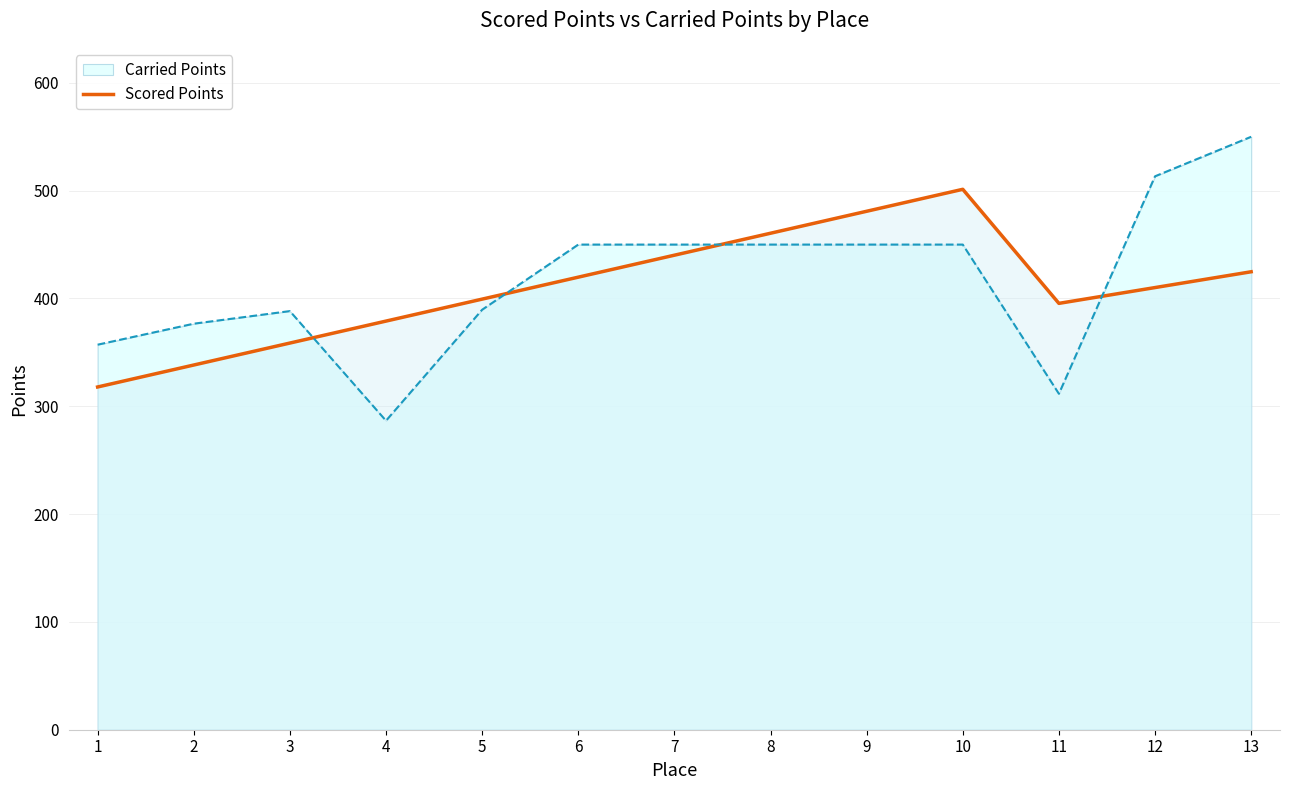

At which category does the data reach its first local valley?

11